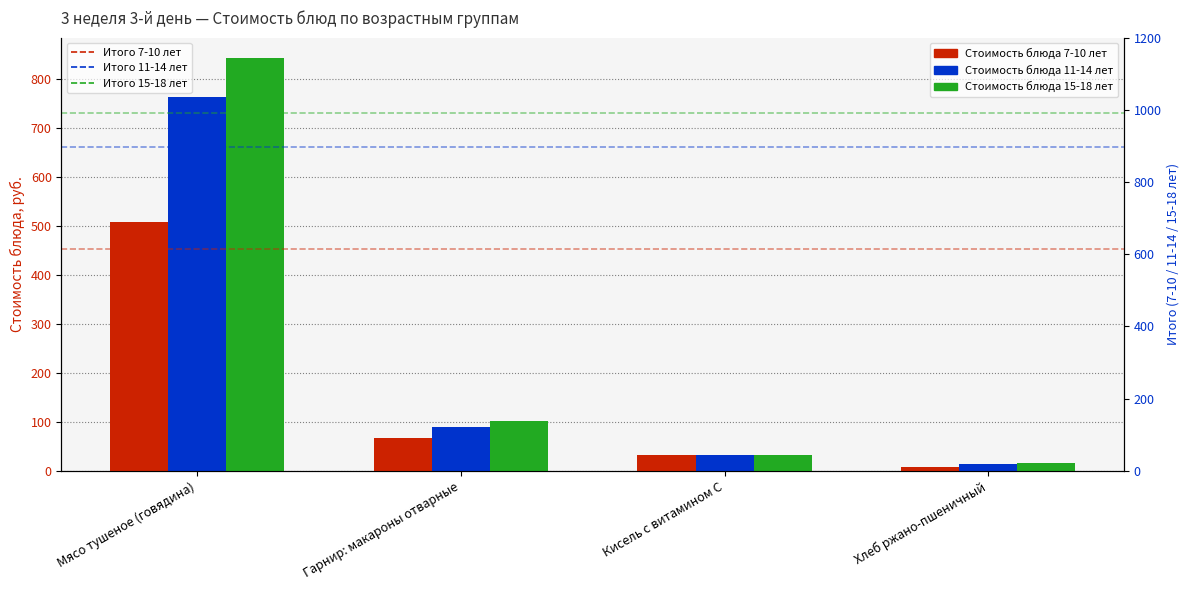

The Стоимость блюда 11-14 лет series shows 429.7 at Мясо тушеное (говядина). True or false?

False